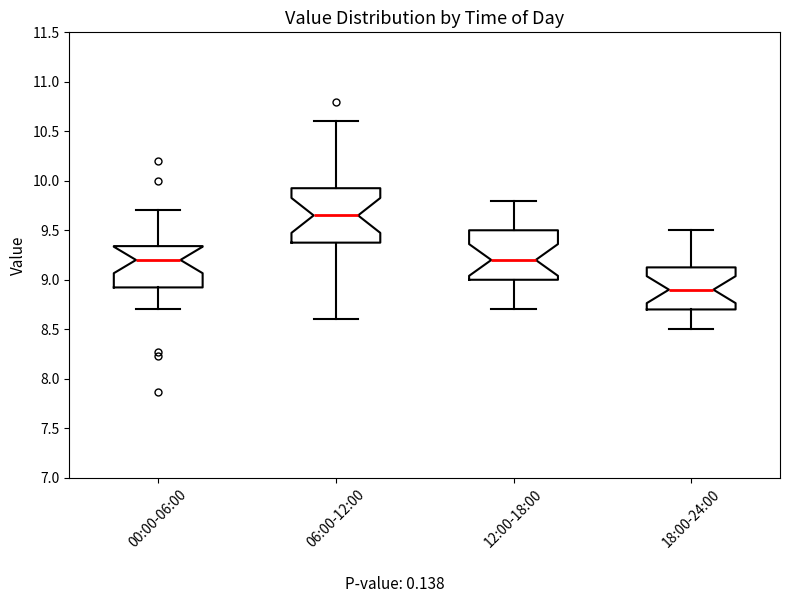

Reading left to right, read every box against the y-axis: the position of its median line, the range the box covers, and the ends of its whiskers. The values are not printed on the chart, so give them approximately, as read against the axis.

00:00-06:00: median 9.20, box 8.90 to 9.35, whiskers 8.70 to 9.70
06:00-12:00: median 9.65, box 9.40 to 9.95, whiskers 8.60 to 10.60
12:00-18:00: median 9.20, box 9.00 to 9.50, whiskers 8.70 to 9.80
18:00-24:00: median 8.90, box 8.70 to 9.15, whiskers 8.50 to 9.50